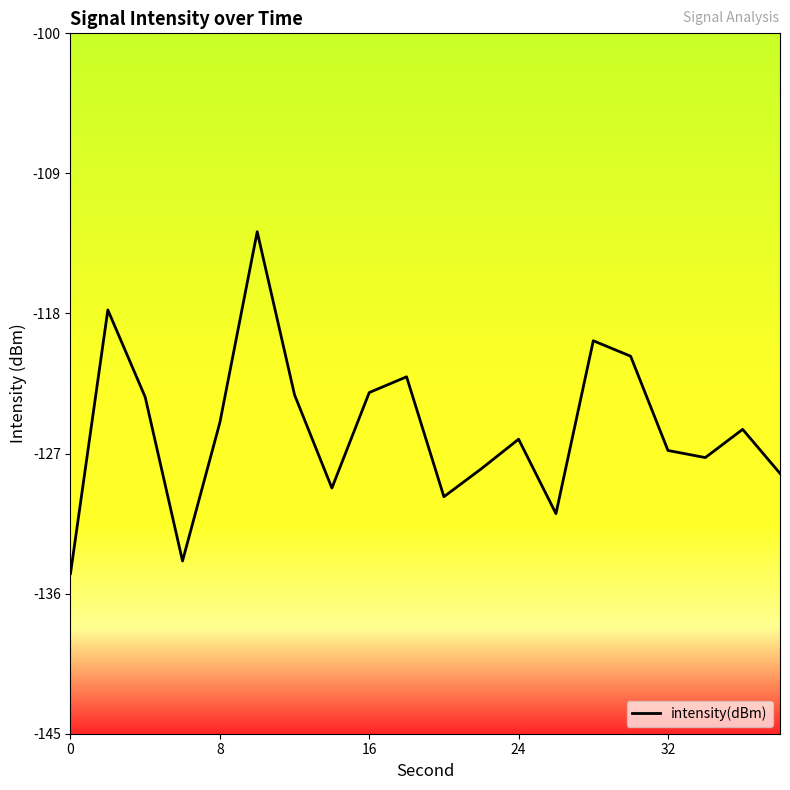

What is the sum of all values?

-2508.1